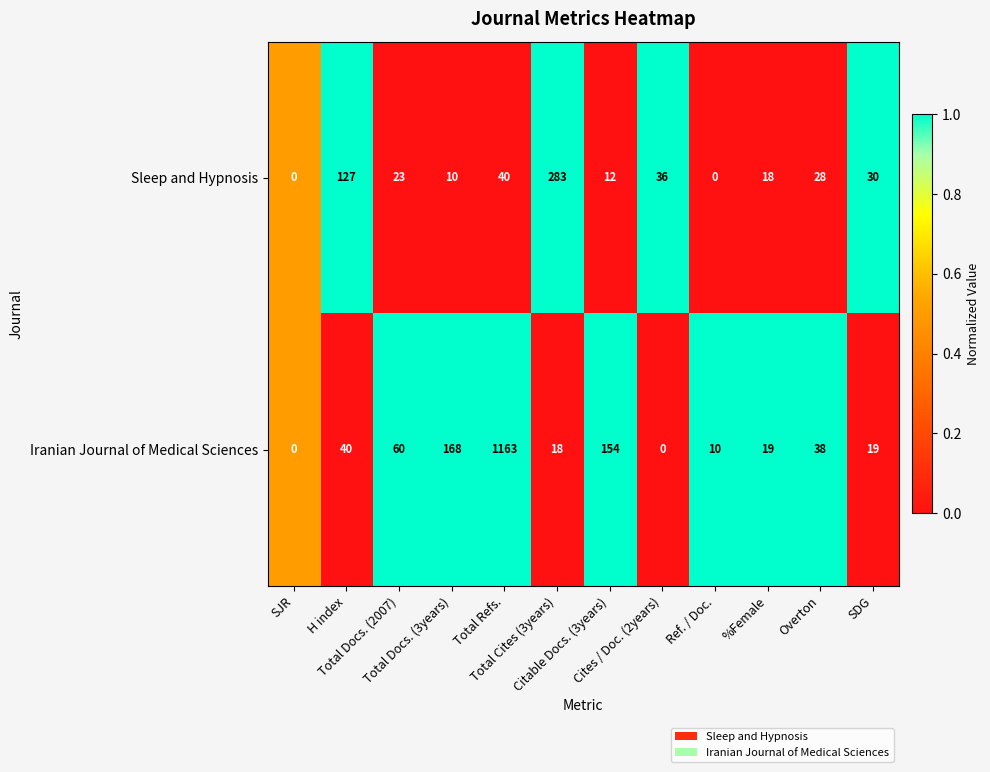

List the series in order of their overall mean, lowest first.

Sleep and Hypnosis, Iranian Journal of Medical Sciences